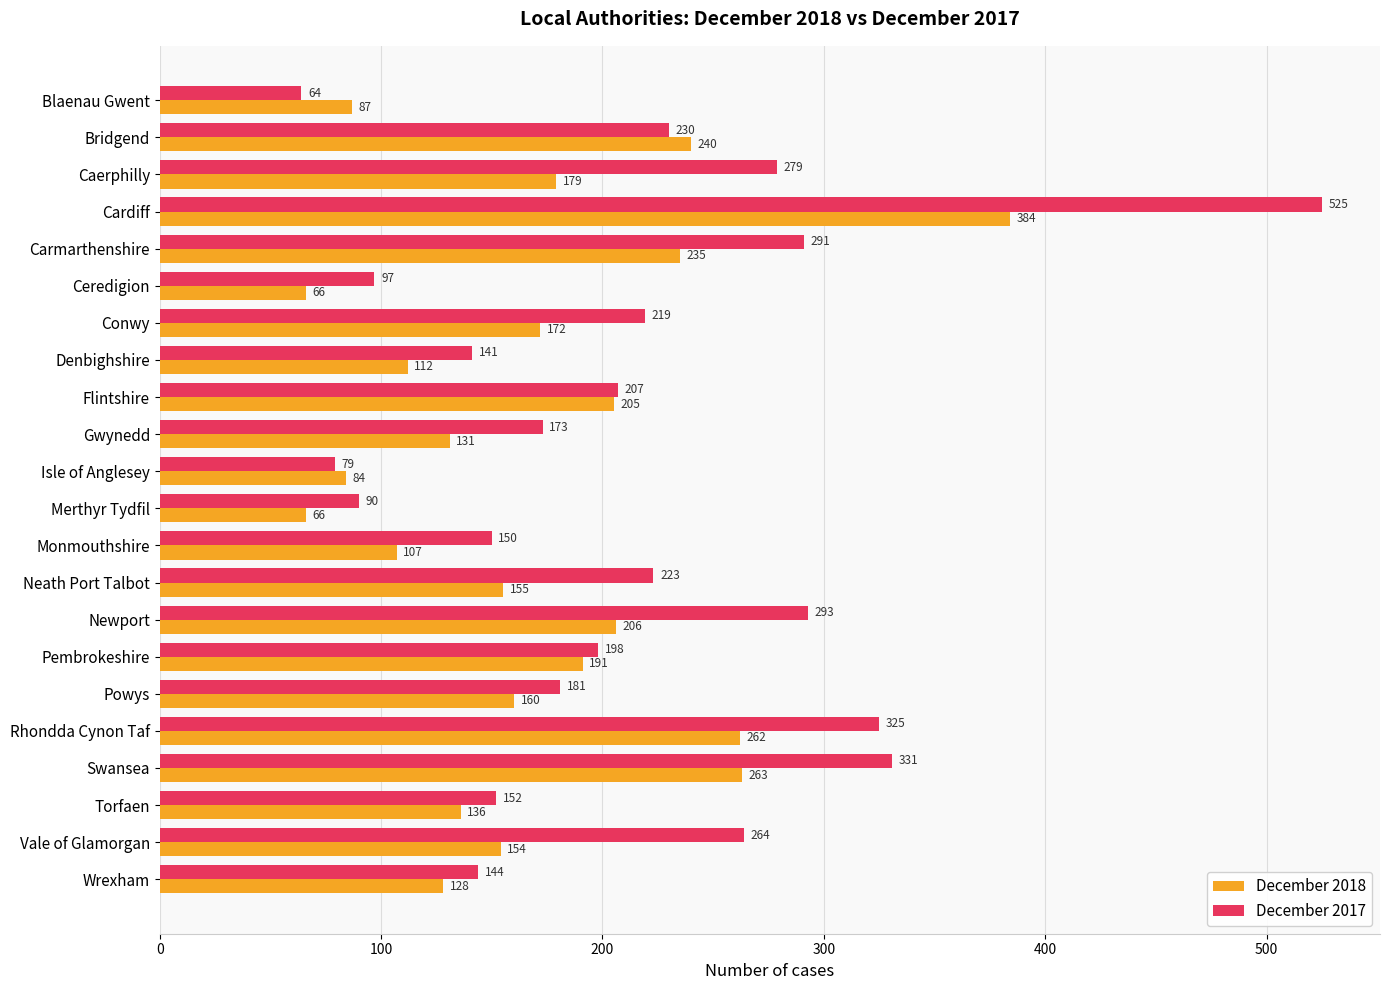

What is the spread (max minus min) of values at Cardiff?

141